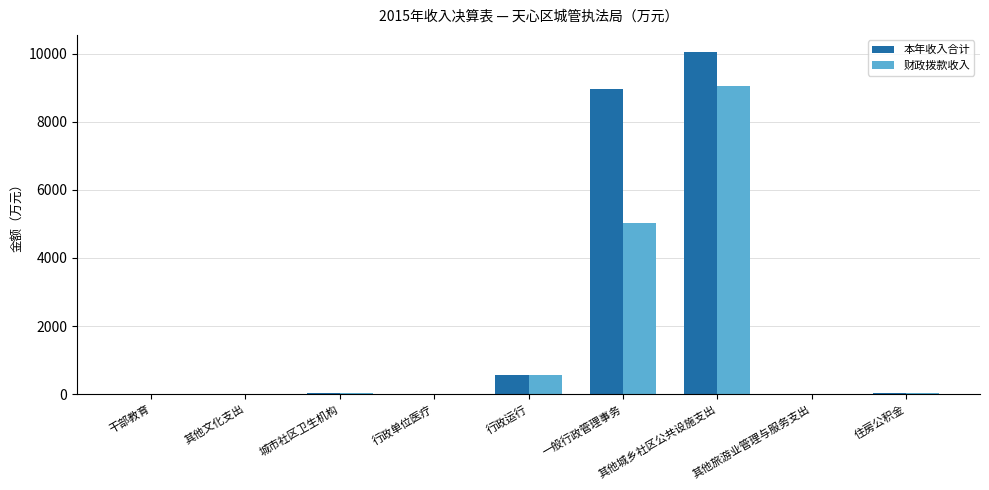

How many series are shown in this chart?

2